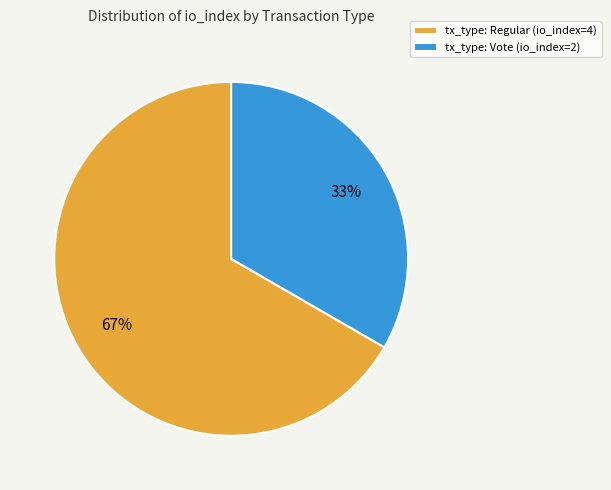

How many slices are in this pie chart?

2